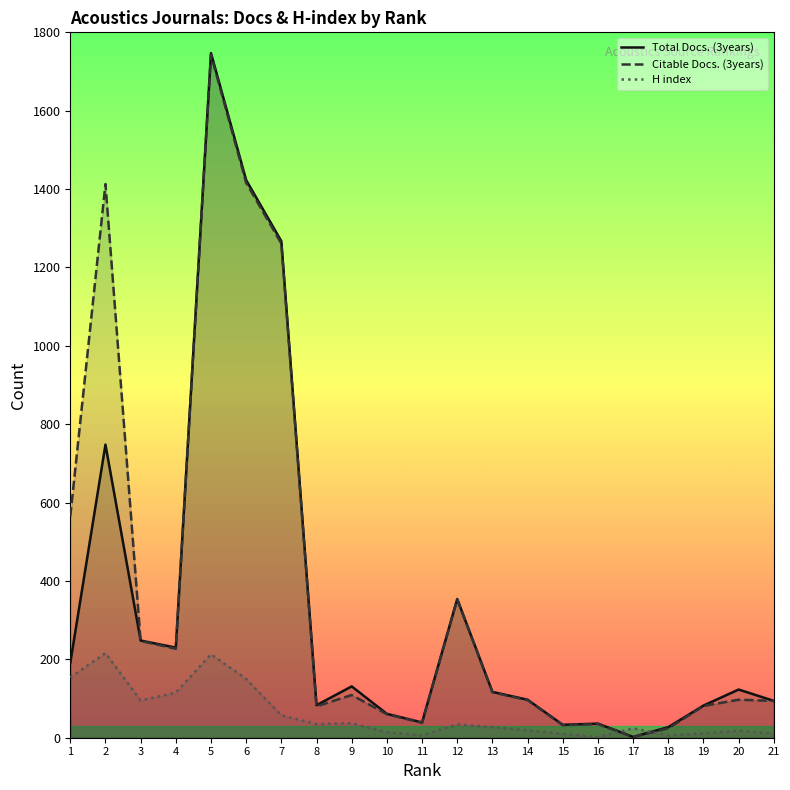

Rank the categories by Total Docs. (3years) value from highest to lowest.

5, 6, 7, 2, 12, 3, 4, 1, 9, 20, 13, 14, 21, 8, 19, 10, 11, 16, 15, 18, 17